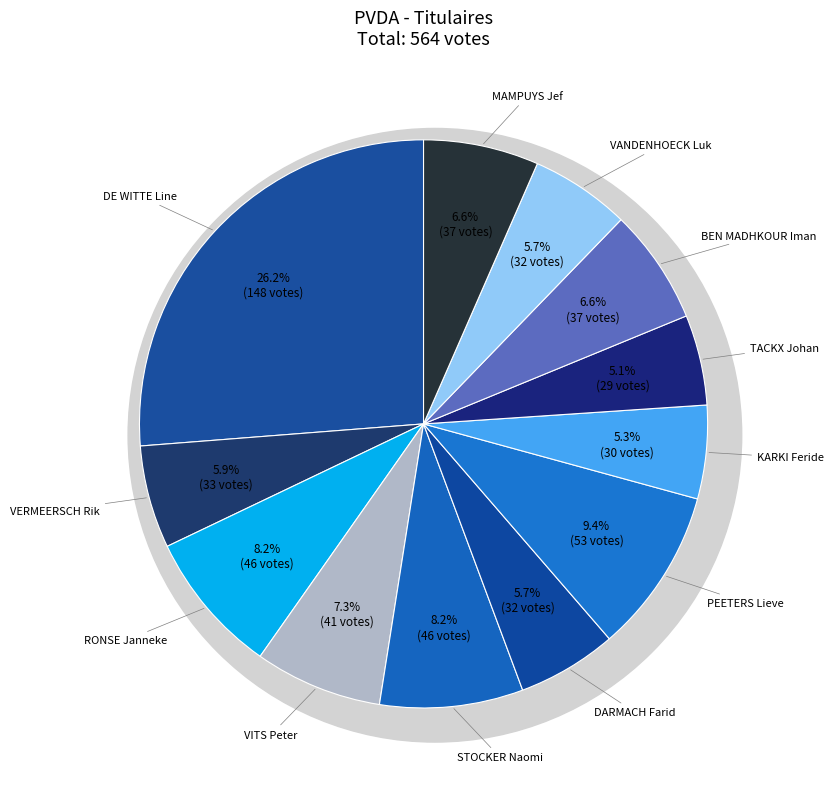

What percentage do DE WITTE Line and VITS Peter together represent?

33.5%